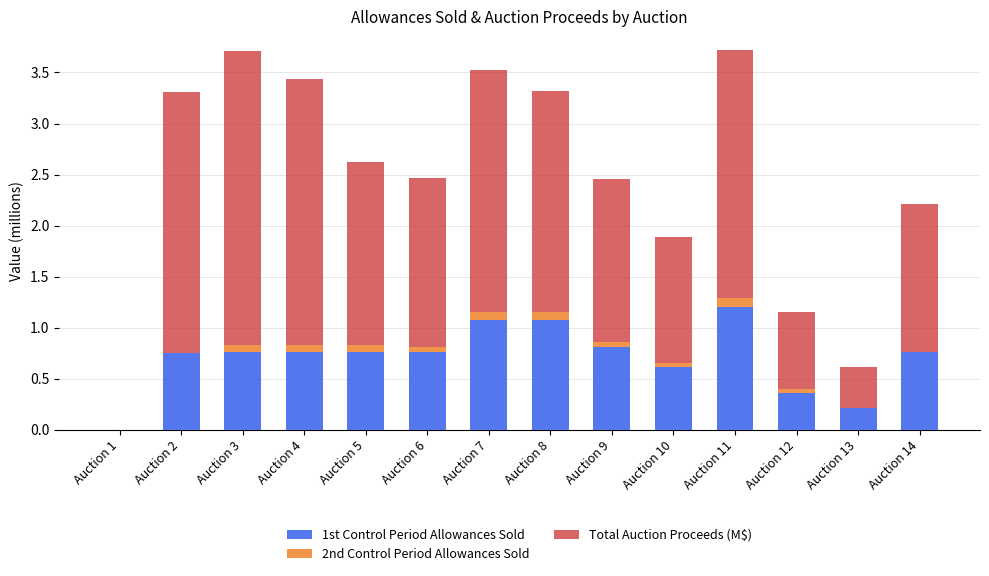

Is it true that 1st Control Period Allowances Sold equals 0.2 at Auction 13?

True